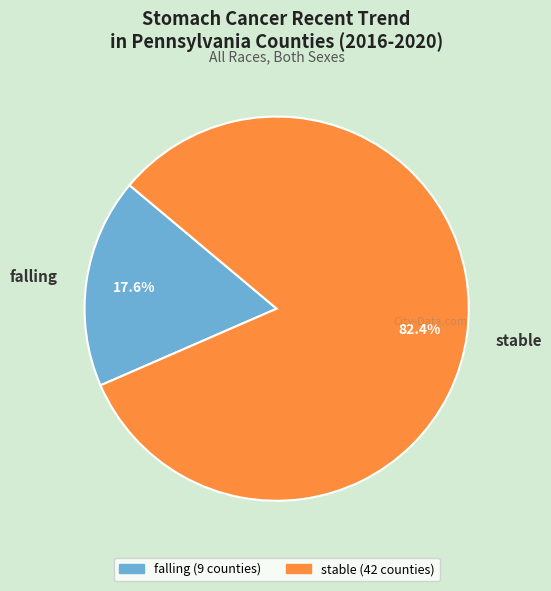

Which has a higher value, falling or stable?

stable